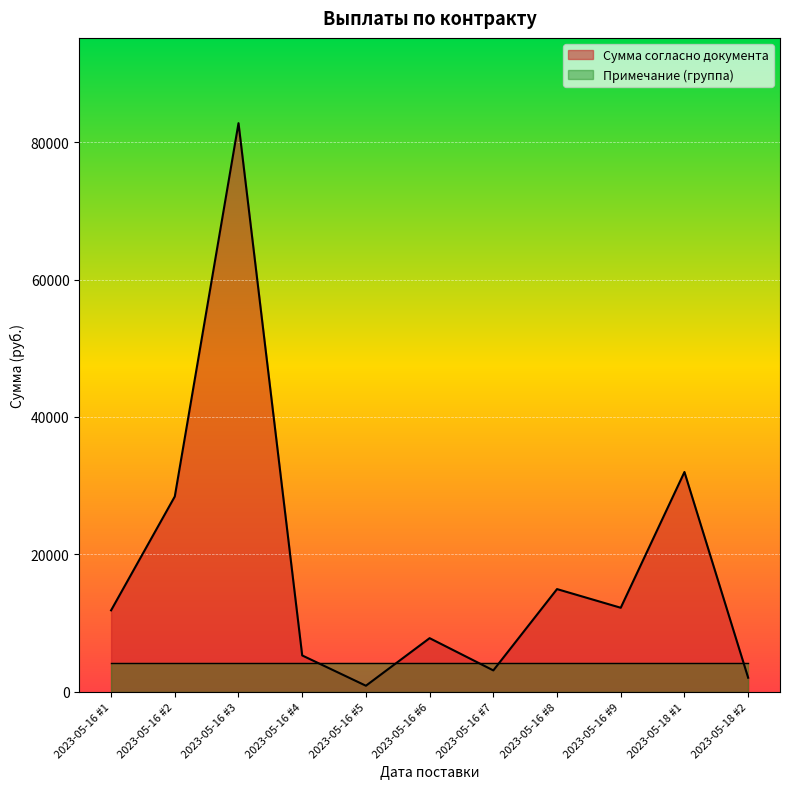

What is the label of the 5th point from the right?

2023-05-16 #7